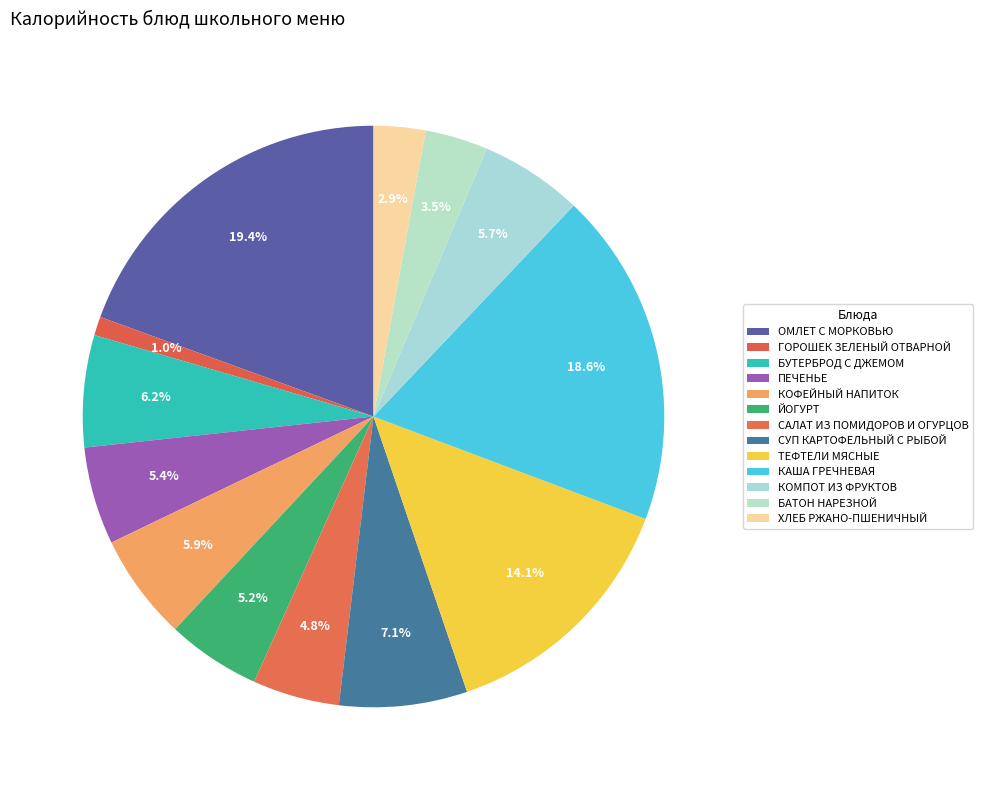

What is the ratio of the value at БУТЕРБРОД С ДЖЕМОМ to the value at ЙОГУРТ?

1.2